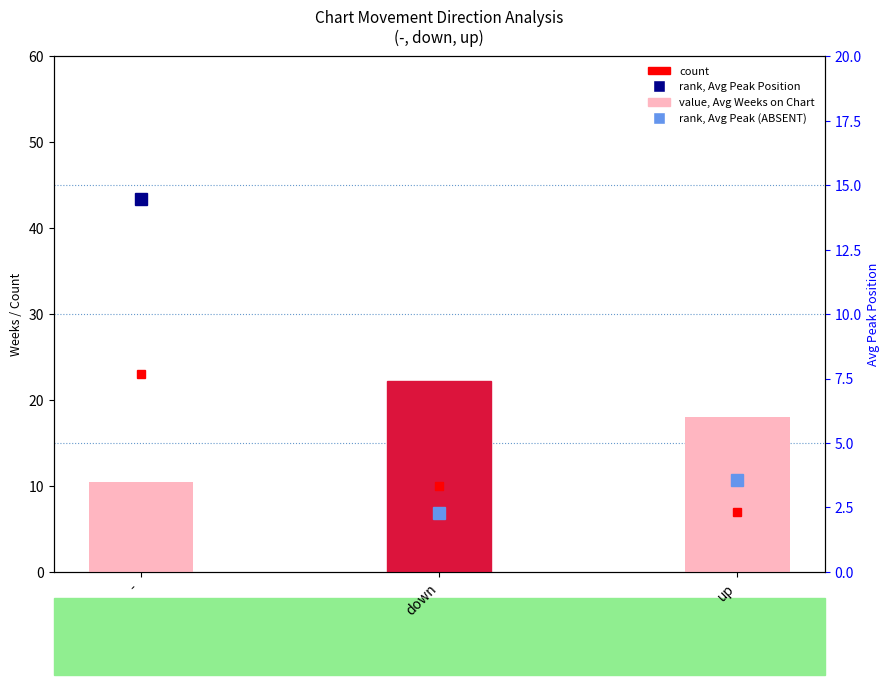

Are the bars horizontal?

No